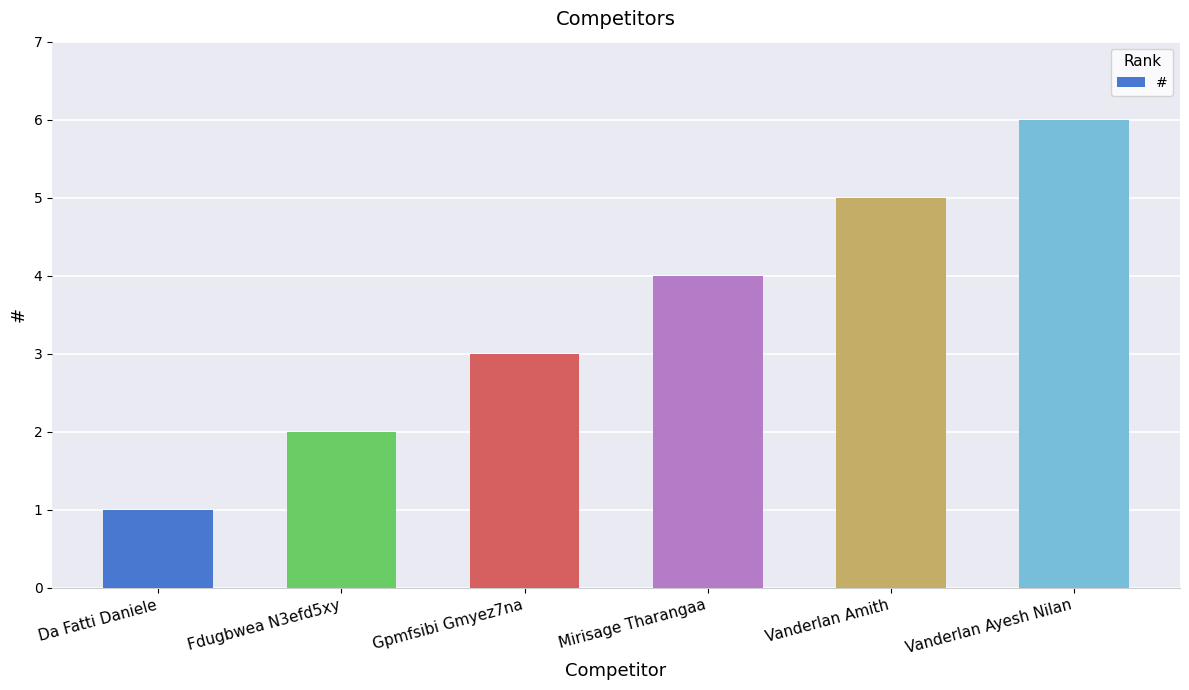

What is the change in value from Mirisage Tharangaa to Vanderlan Amith?

+1